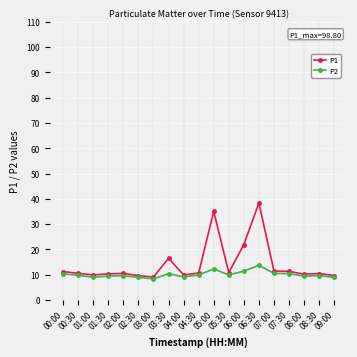

What is the value of the P2 point at the 9th from the left?

9.1